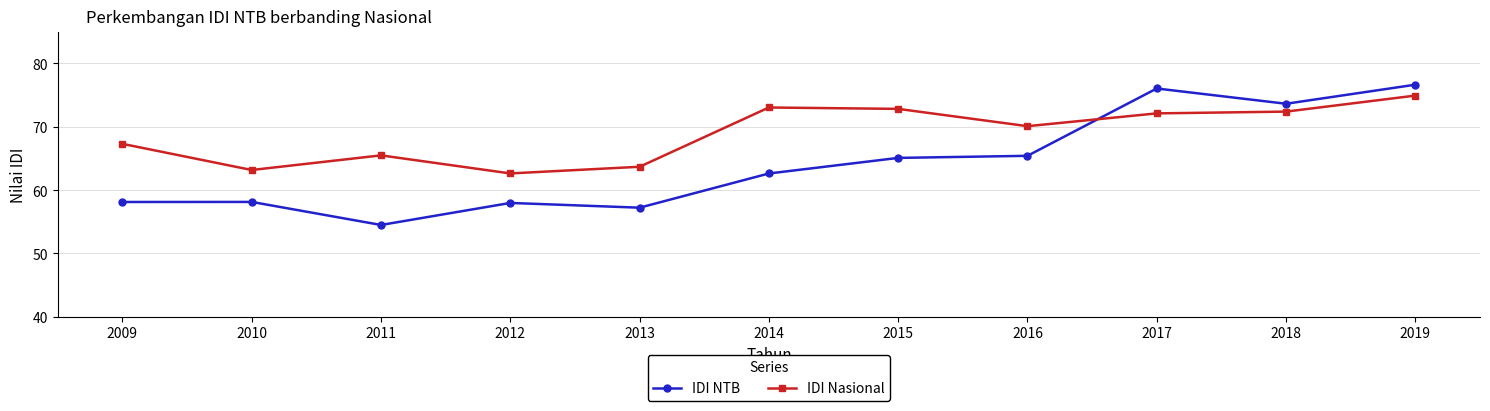

What are all the series names shown in the legend?

IDI NTB, IDI Nasional